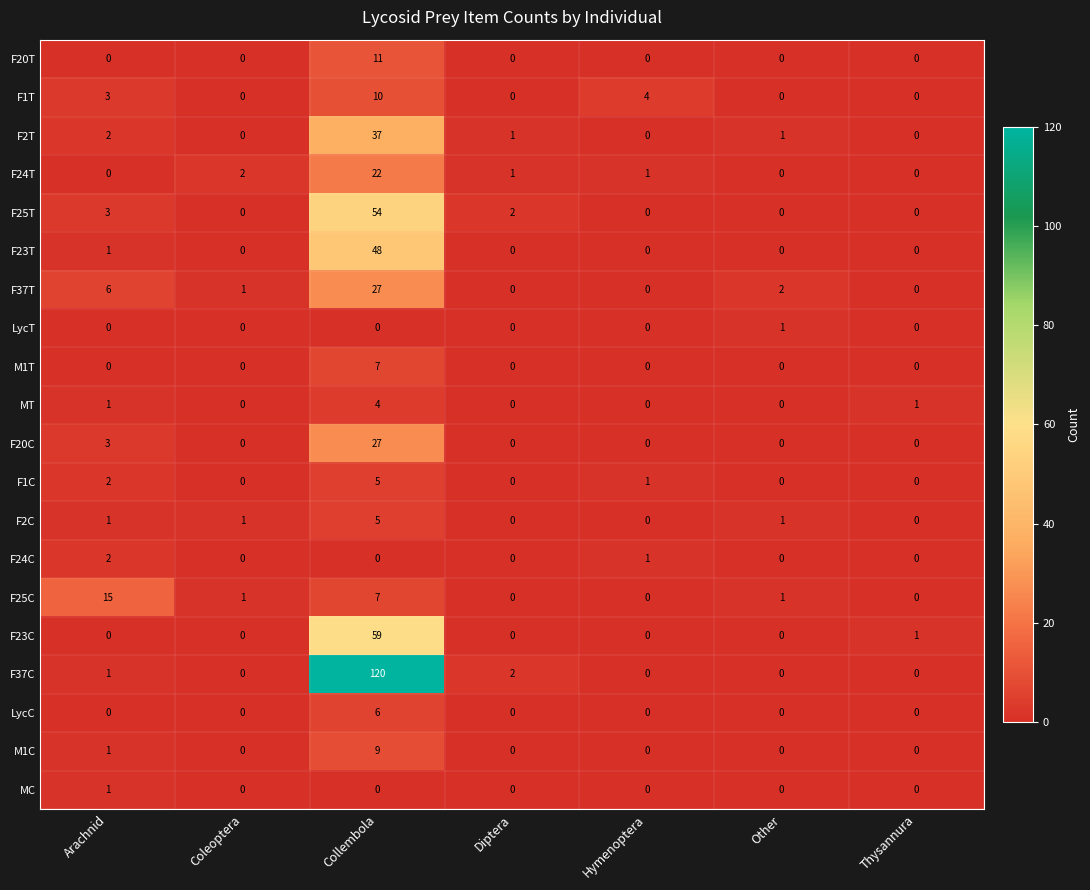

What is the sum of the F23T values at Other and Collembola?

48